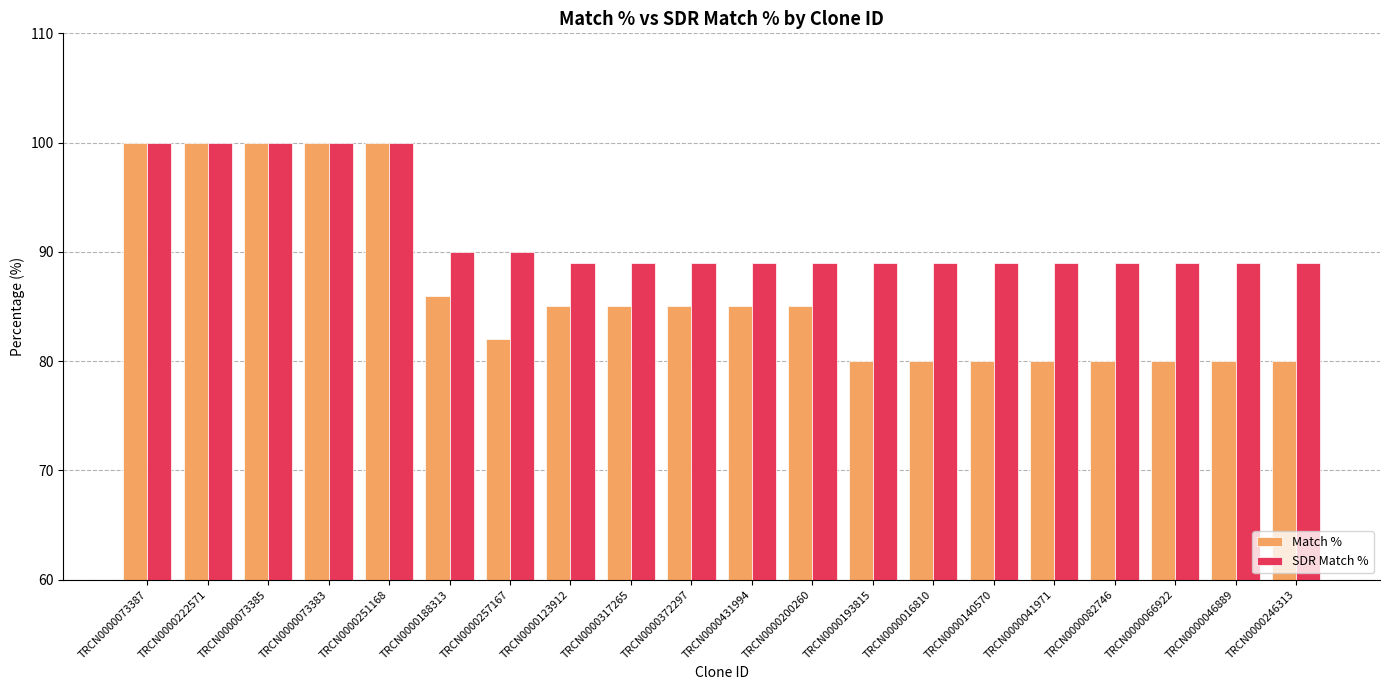

Which series changed the most between TRCN0000188313 and TRCN0000046889?

Match %